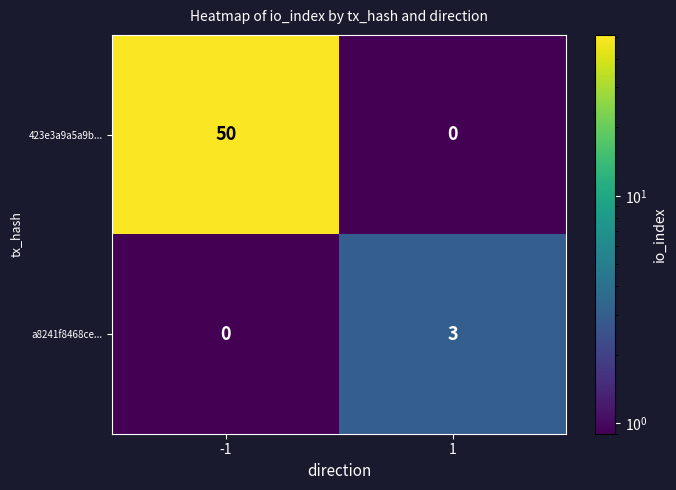

Is it true that 423e3a9a5a9b... equals 0 at 1?

True